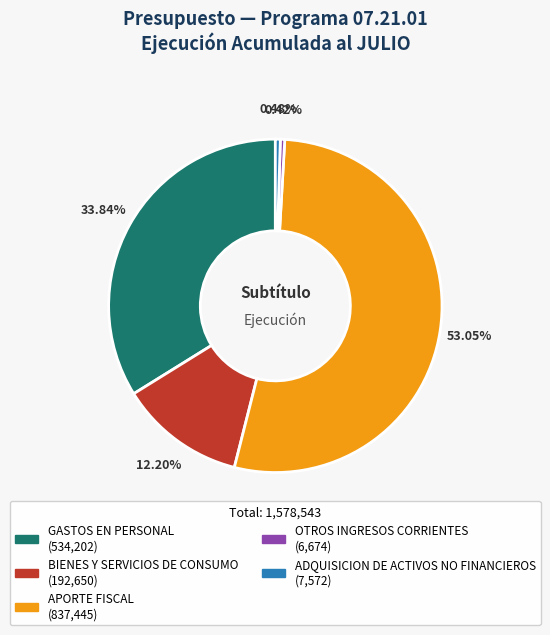

Count the number of slices in the pie.

5